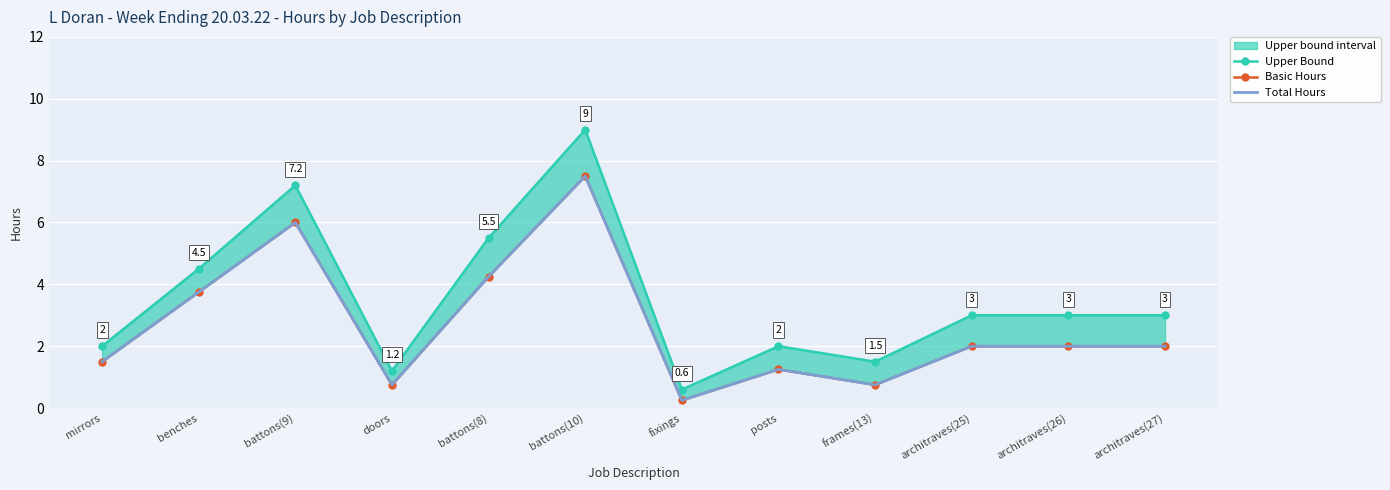

True or false: Basic Hours and Upper Bound intersect in this chart.

False